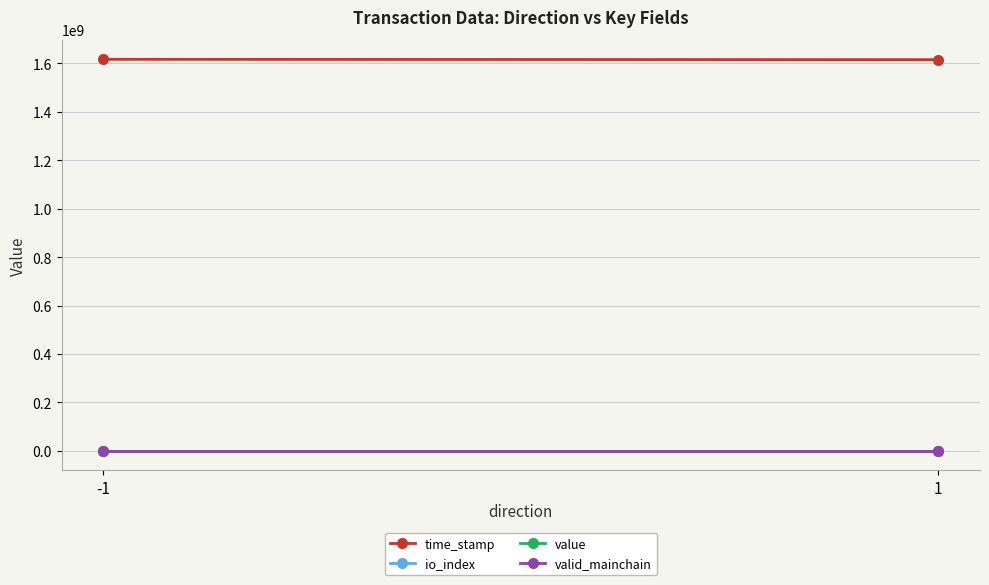

Rank the categories by time_stamp value from lowest to highest.

1, -1